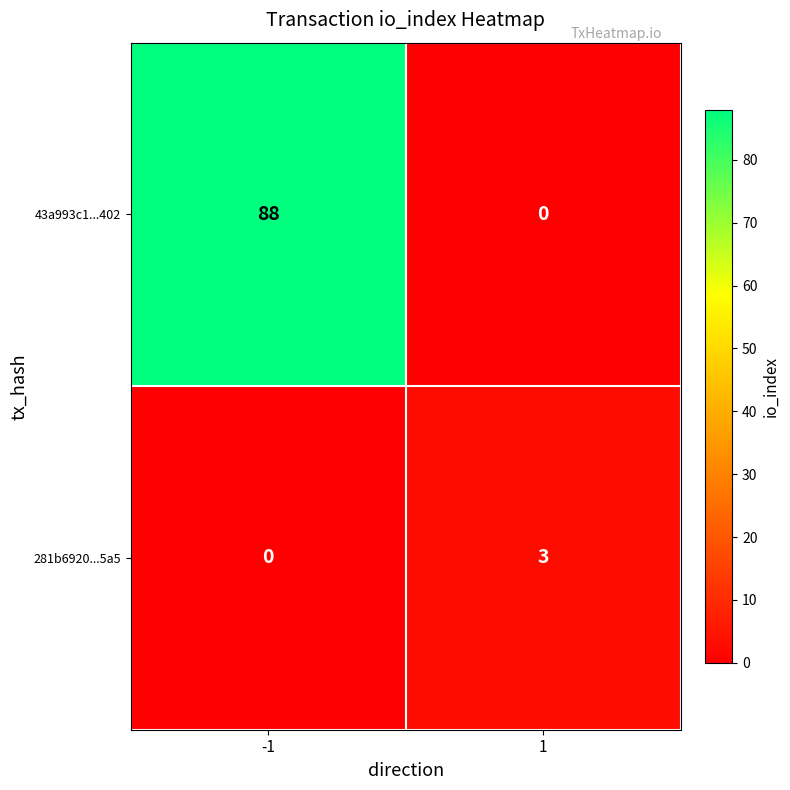

What is the average value of the 43a993c1...402 series?

44